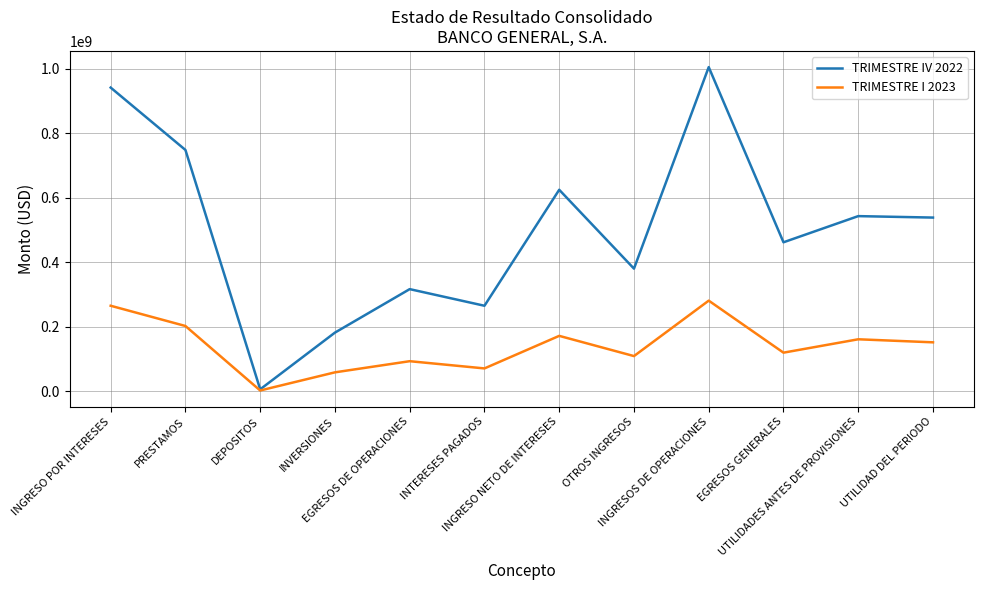

Does the chart have visible grid lines?

Yes